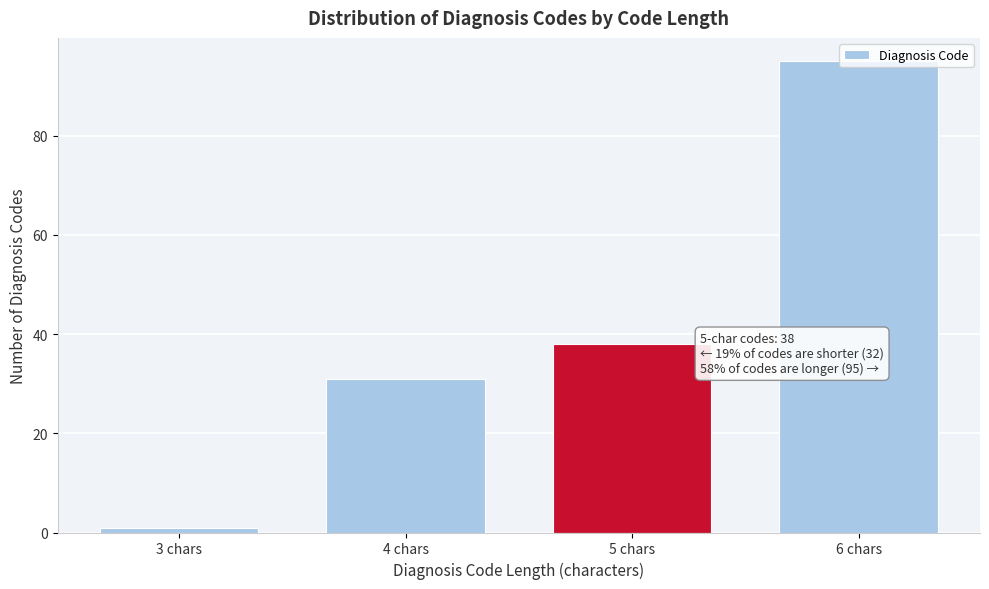

At which category does the chart reach its peak across all series?

6 chars